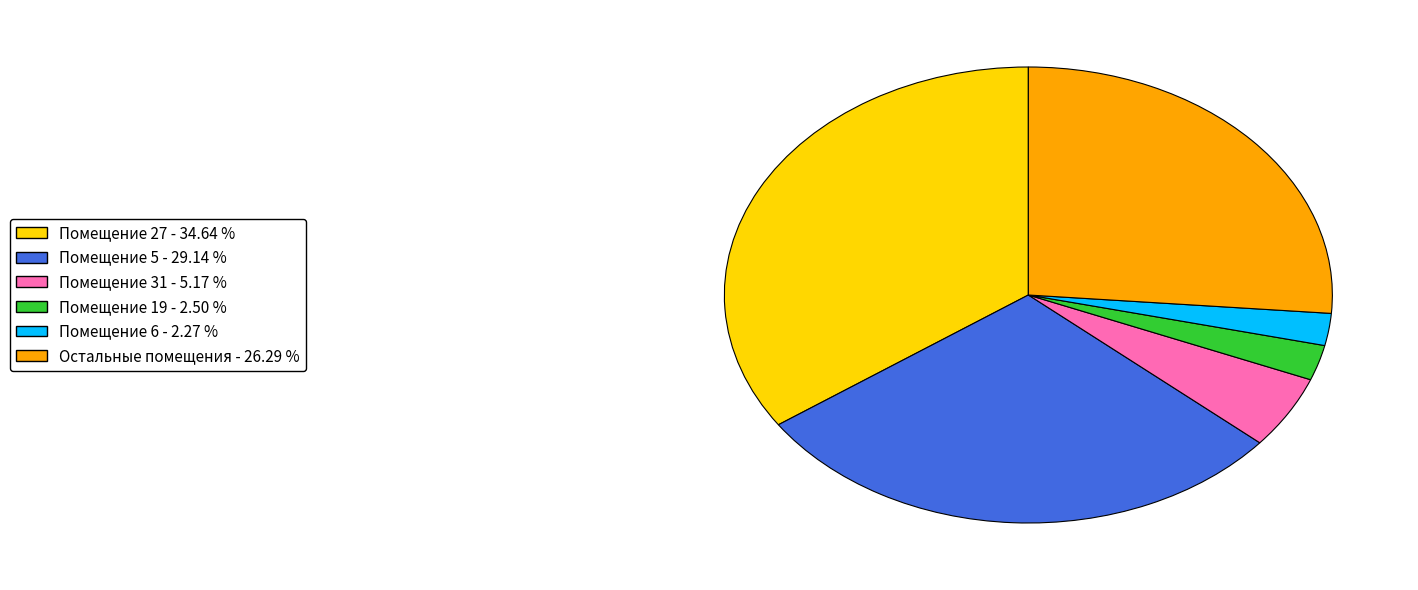

Does any single category account for the majority?

No